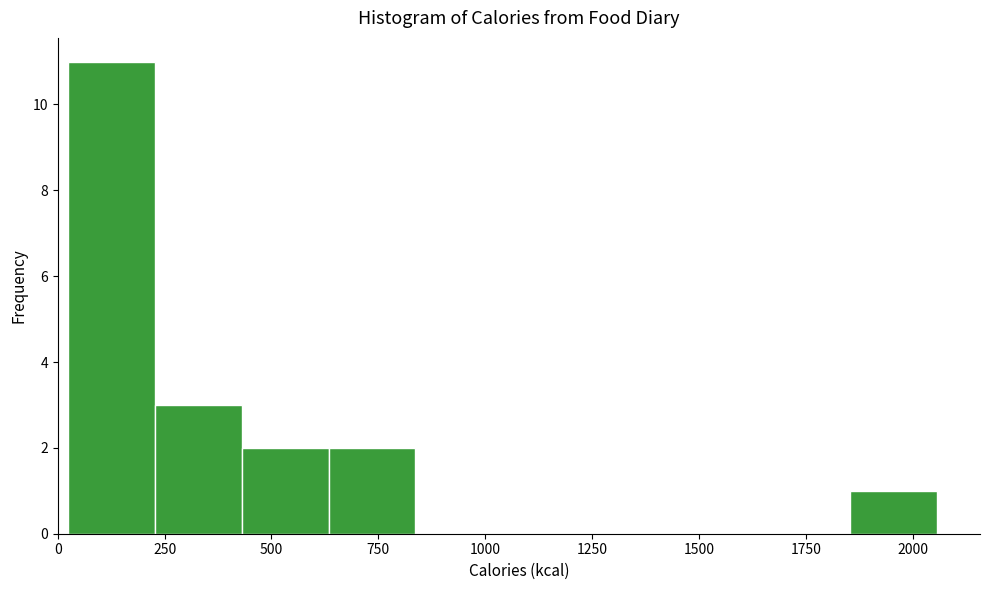

Reading left to right, transcribe this chart: for each bar, give the range it covers on the x-axis and its height. Neither the bar edges nor the heights are printed on the chart, so give them approximately, as read against the axes.

0 to 250: 11
250 to 450: 3
450 to 650: 2
650 to 850: 2
850 to 1050: 0
1050 to 1250: 0
1250 to 1450: 0
1450 to 1650: 0
1650 to 1850: 0
1850 to 2050: 1